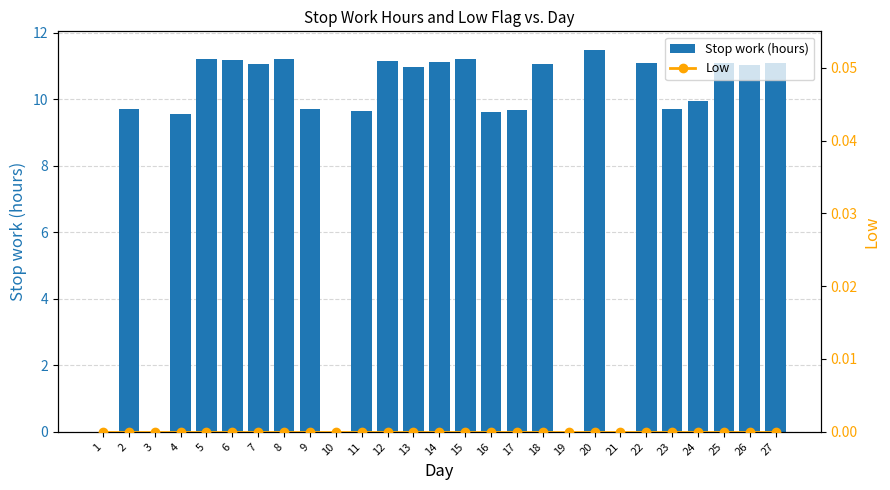

Where does the Stop work (hours) series first go above 10?

5